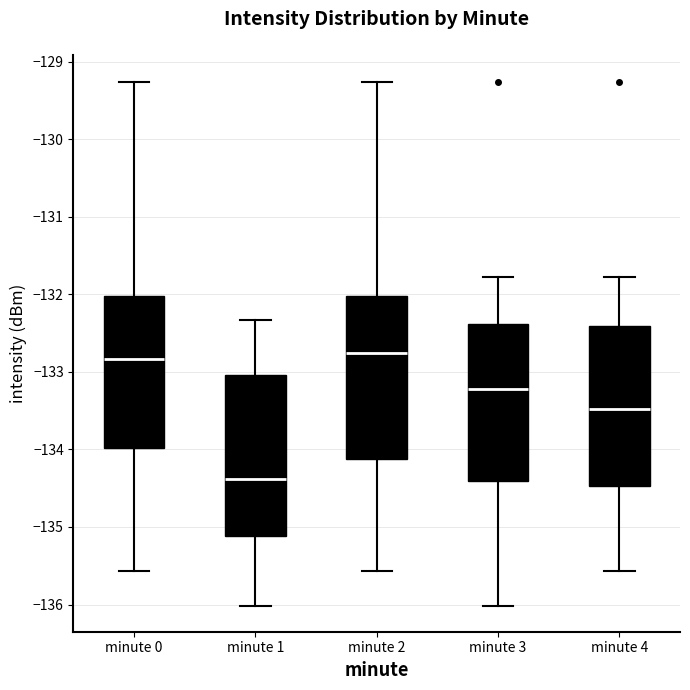

Reading left to right, read every box against the y-axis: the position of its median line, the range the box covers, and the ends of its whiskers. The values are not printed on the chart, so give them approximately, as read against the axis.

minute 0: median -132.8, box -134.0 to -132.0, whiskers -135.6 to -129.3
minute 1: median -134.4, box -135.1 to -133.0, whiskers -136.0 to -132.3
minute 2: median -132.8, box -134.1 to -132.0, whiskers -135.6 to -129.3
minute 3: median -133.2, box -134.4 to -132.4, whiskers -136.0 to -131.8
minute 4: median -133.5, box -134.5 to -132.4, whiskers -135.6 to -131.8